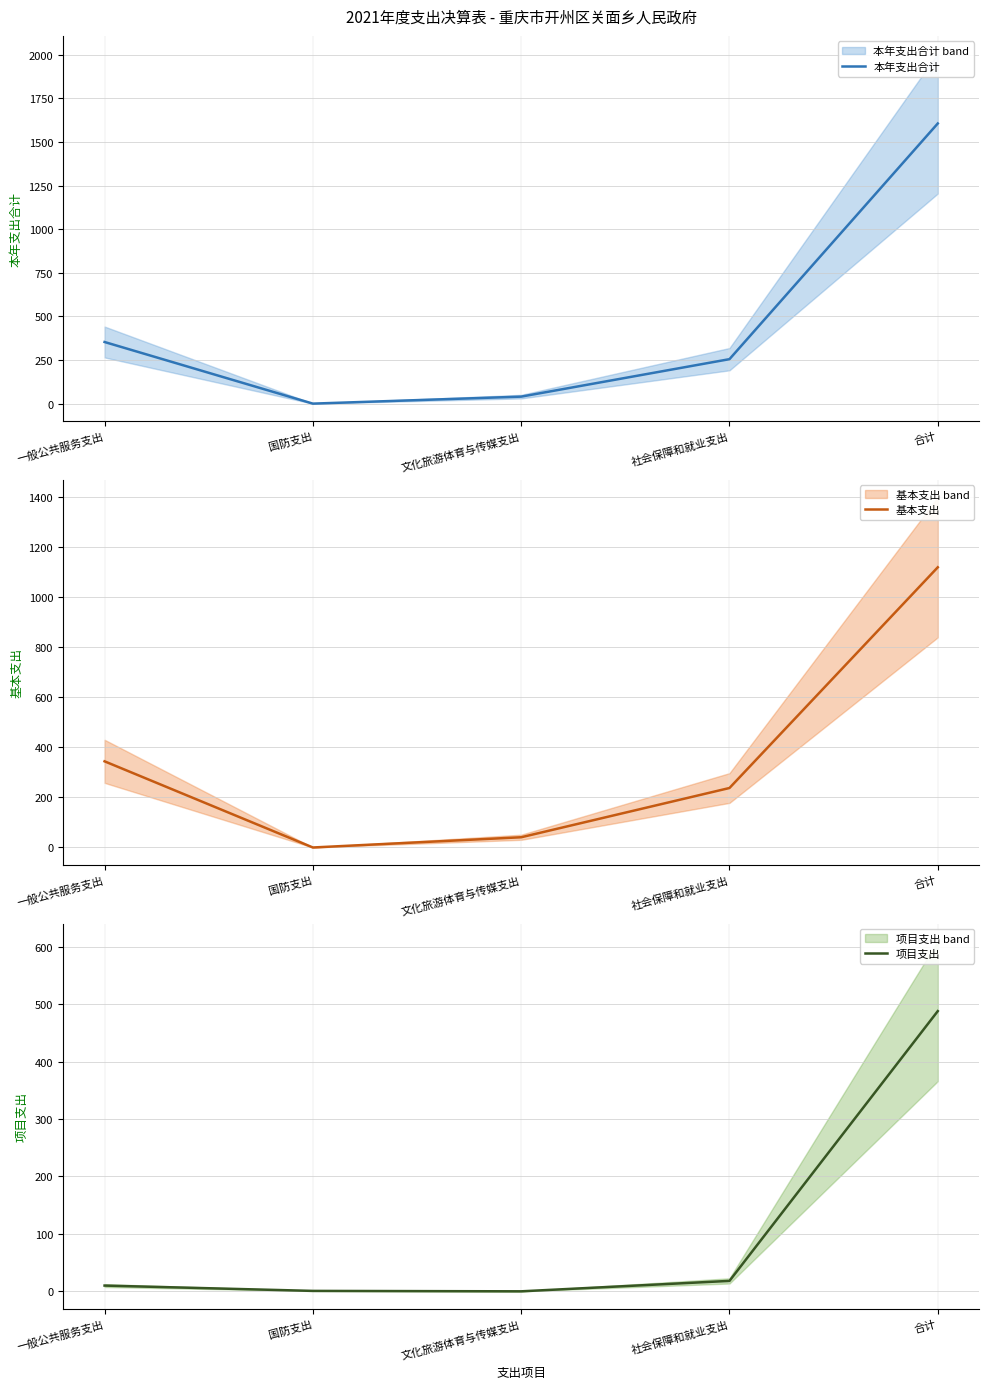

Reading left to right, extract all data points from this chart.

本年支出合计: 353.7	0.7	40.8	255.4	1605.8
基本支出: 343.7	0.0	40.8	237.3	1117.8
项目支出: 10.0	0.7	0.0	18.2	488.0